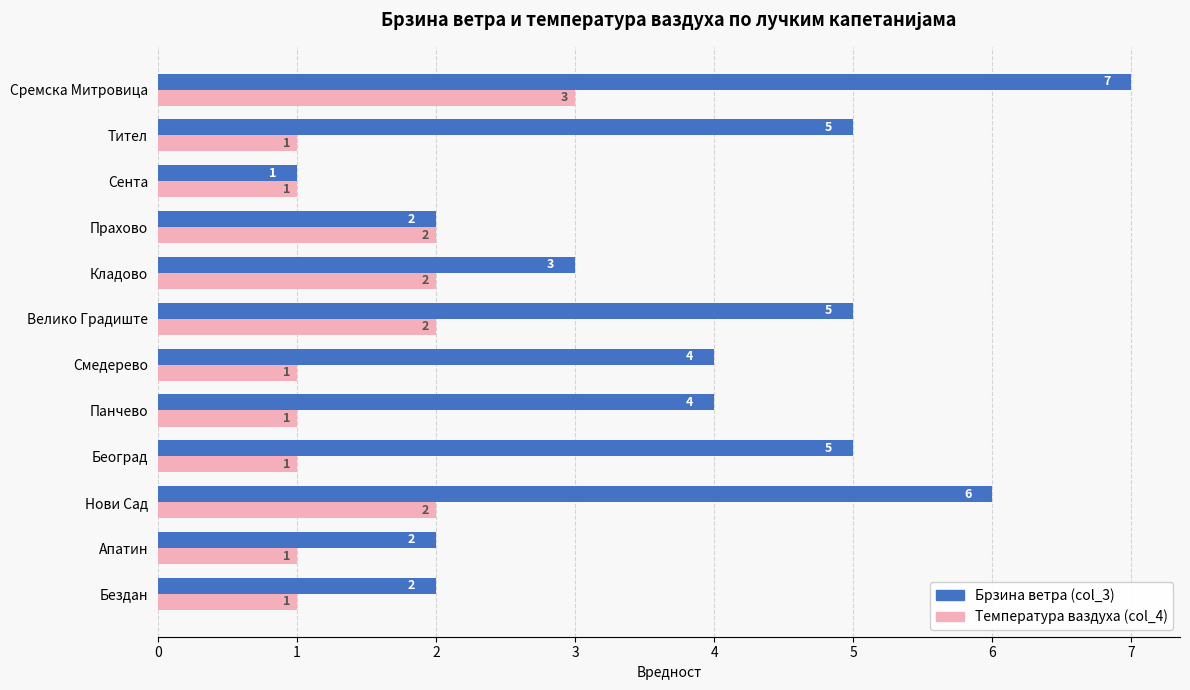

List the series in order of their overall mean, highest first.

Брзина ветра (col_3), Температура ваздуха (col_4)